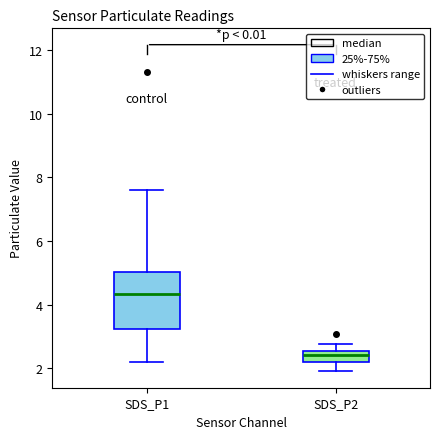

Reading left to right, transcribe this box plot: for each box, give where its median line is, the range the box spans, and where its two whiskers end, as read against the y-axis. The values are not printed on the chart, so give them approximately, as read against the axis.

SDS_P1: median 4.4, box 3.2 to 5.0, whiskers 2.2 to 7.6
SDS_P2: median 2.4, box 2.2 to 2.6, whiskers 2.0 to 2.8